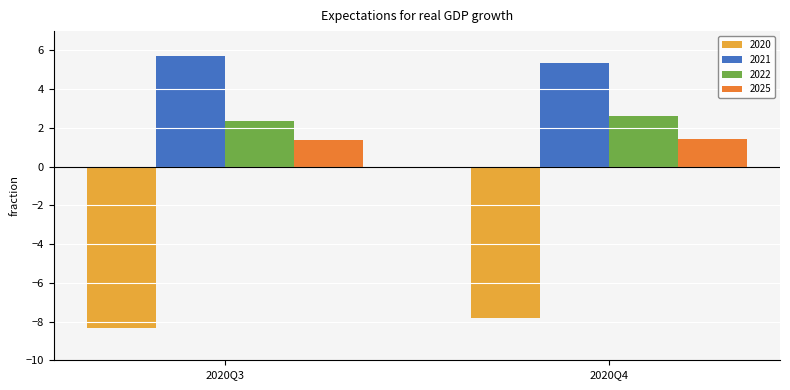

What is the approximate value of 2020 at 2020Q4?

-7.8